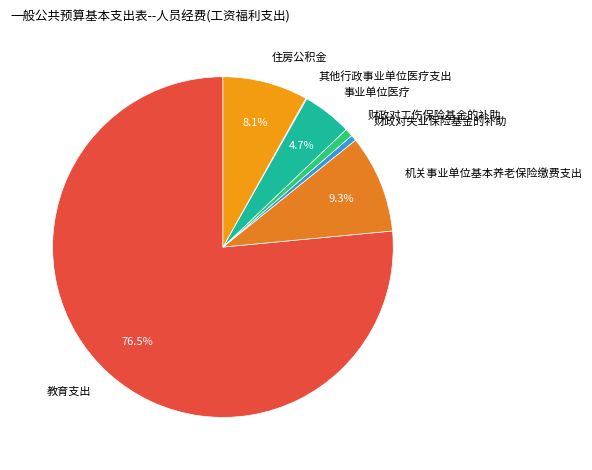

Is the sum of 财政对工伤保险基金的补助 and 财政对失业保险基金的补助 greater than half?

No